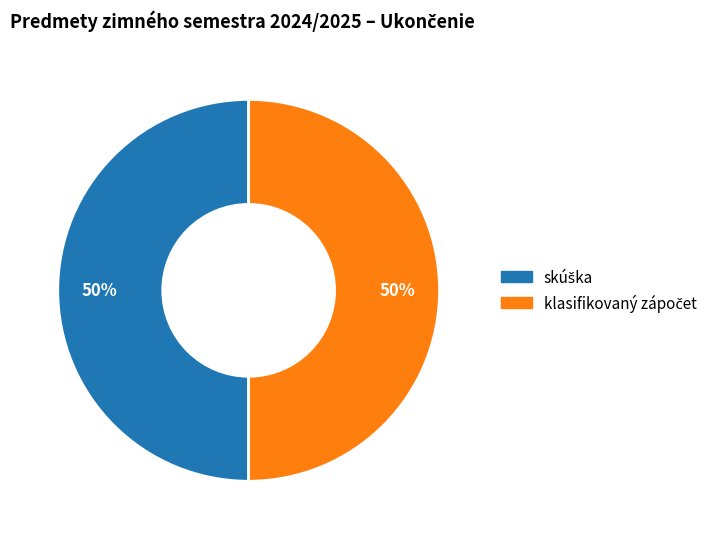

To the nearest percent, what is the average slice percentage?

50%